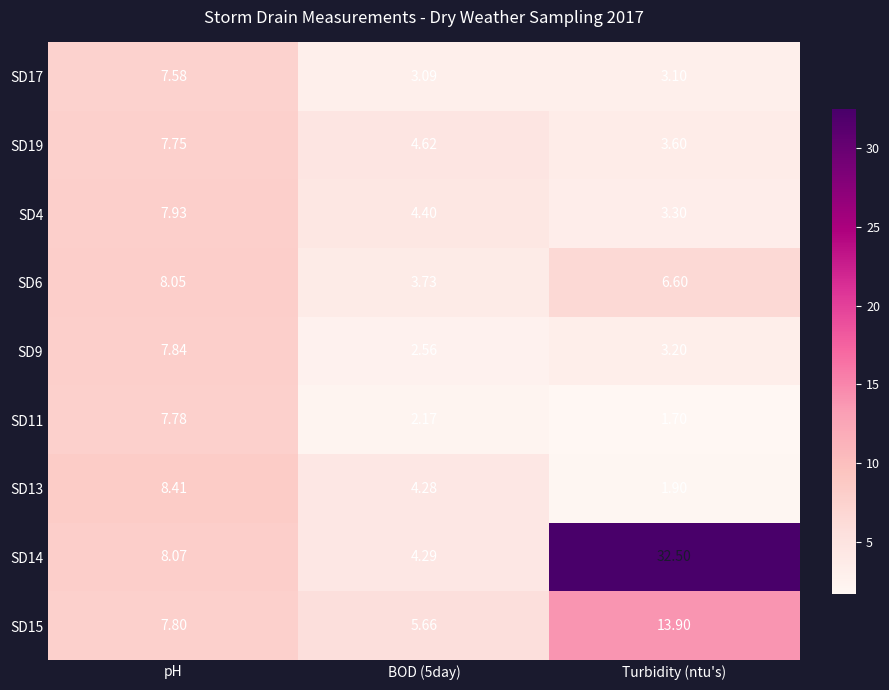

Which series changed the most between pH and Turbidity (ntu's)?

SD14